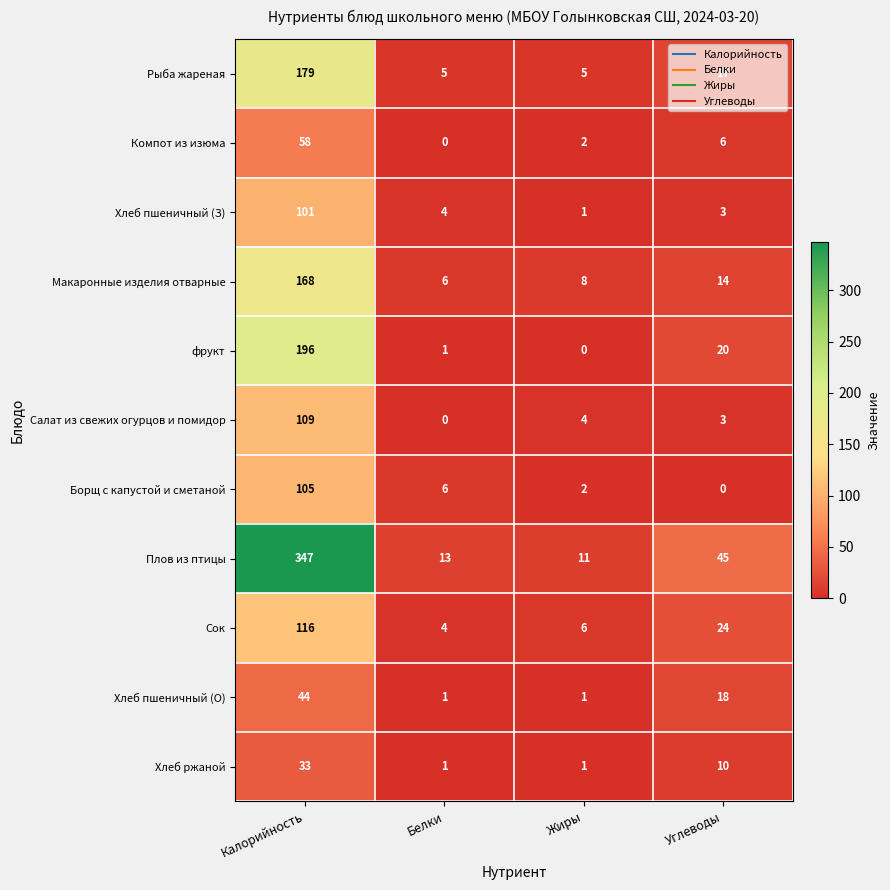

What is the difference between the highest and lowest values at Белки?

13